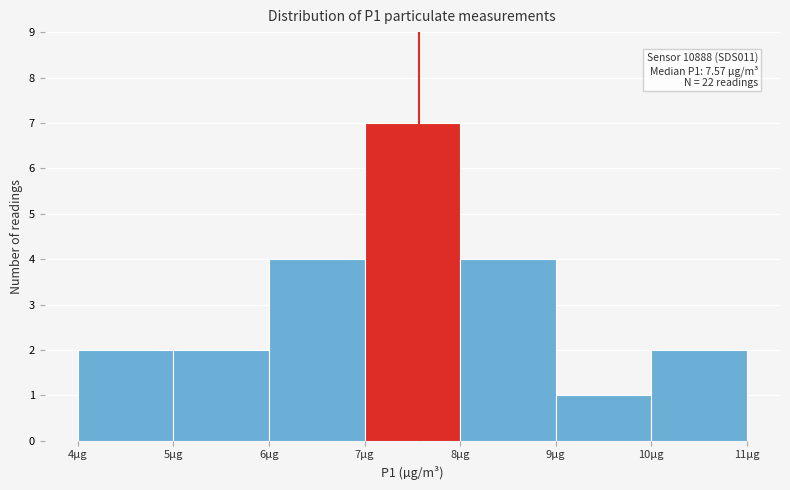

Over which range of the x-axis is the bar tallest?

7 to 8